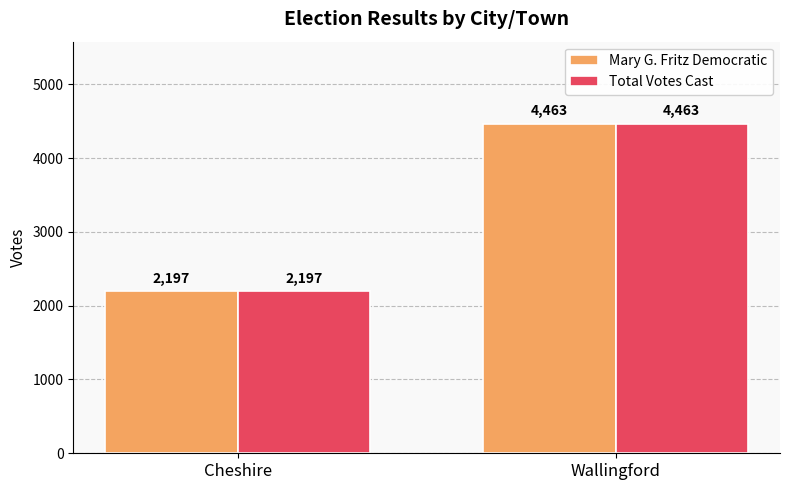

Are the bars horizontal?

No